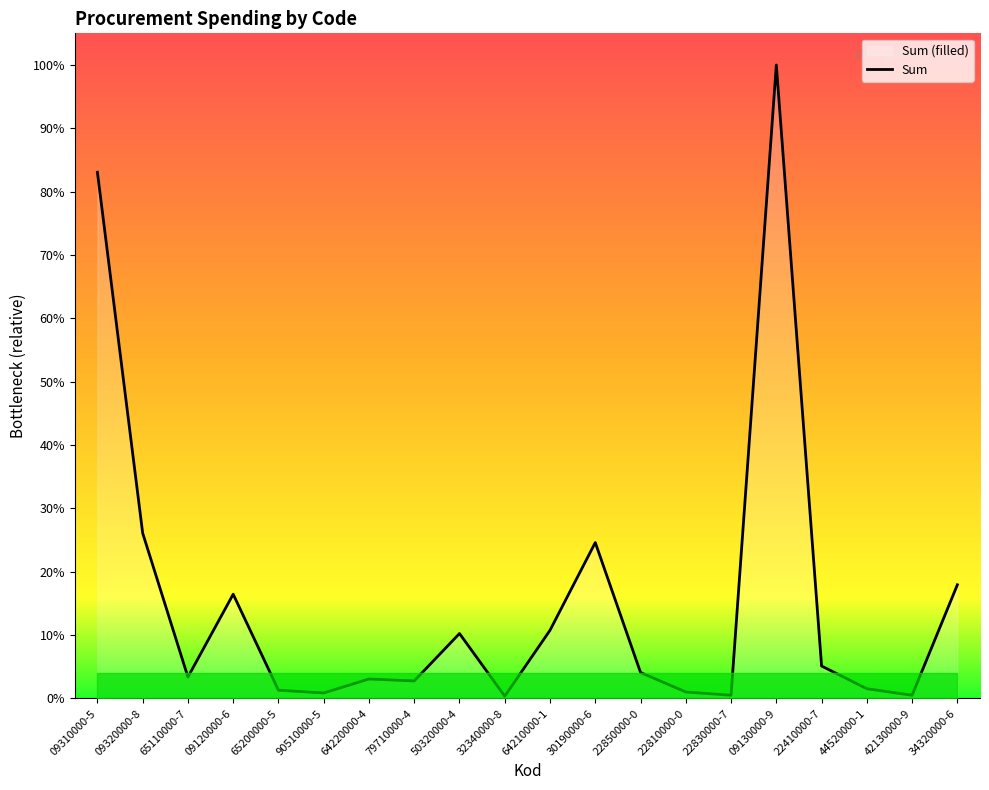

Which label corresponds to the smallest value in the chart?

32340000-8